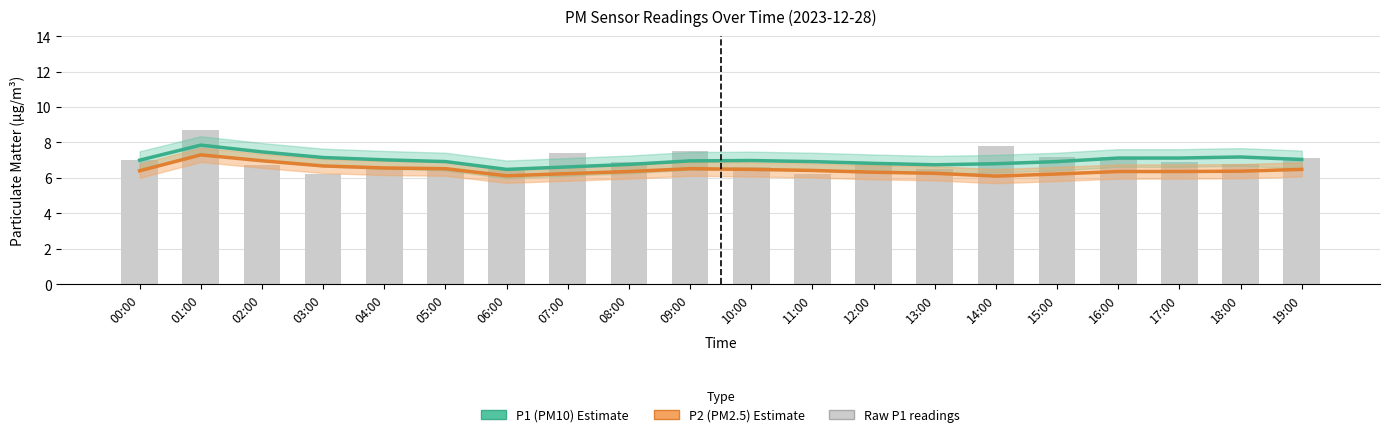

What position from the left is 10:00?

11